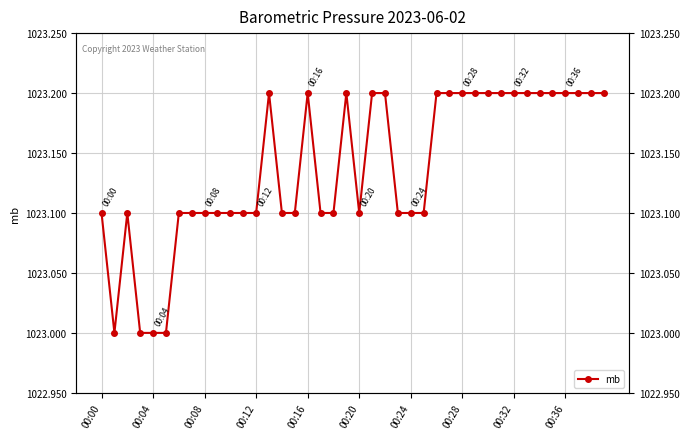

What is the value of the 36th point from the left?

1023.2